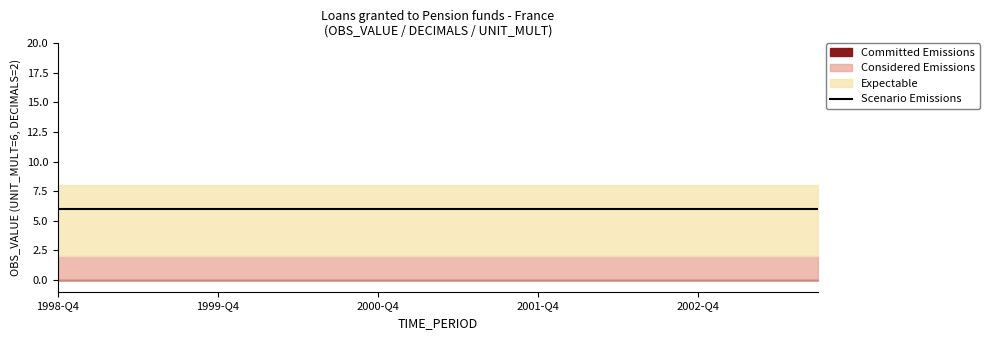

What are all the series names shown in the legend?

Committed Emissions, Considered Emissions, Expectable, Scenario Emissions